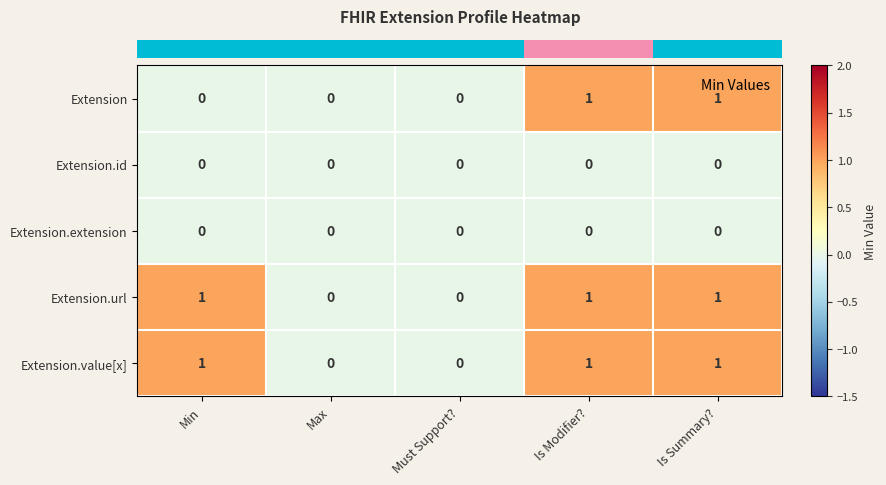

What is the total value across all series at Min?

2